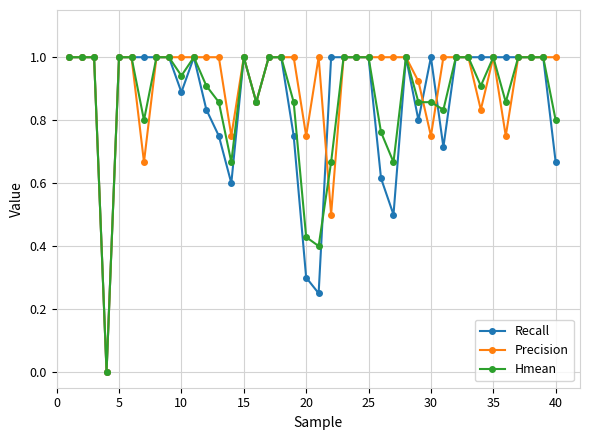

What is the sum of all Recall values?

34.5